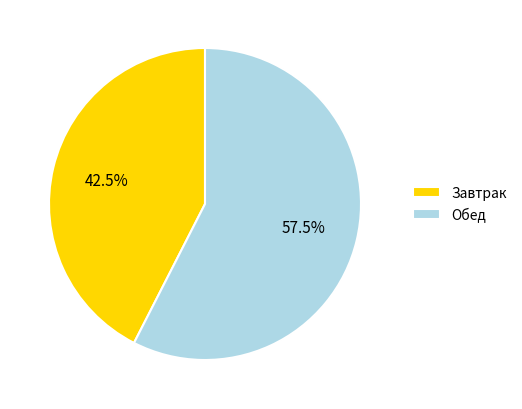

How many slices are in this pie chart?

2